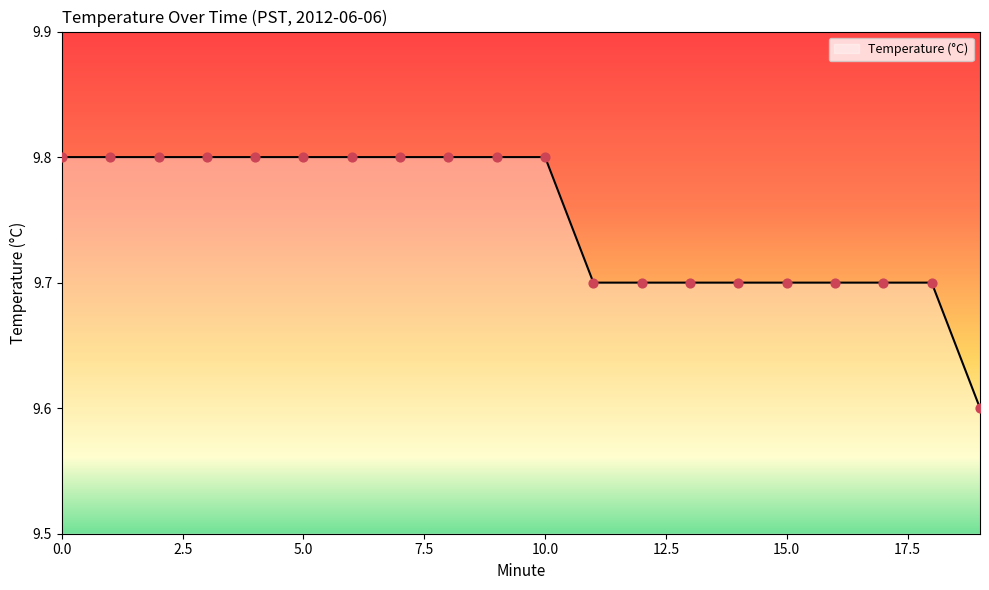

What is the smallest value displayed?

9.6